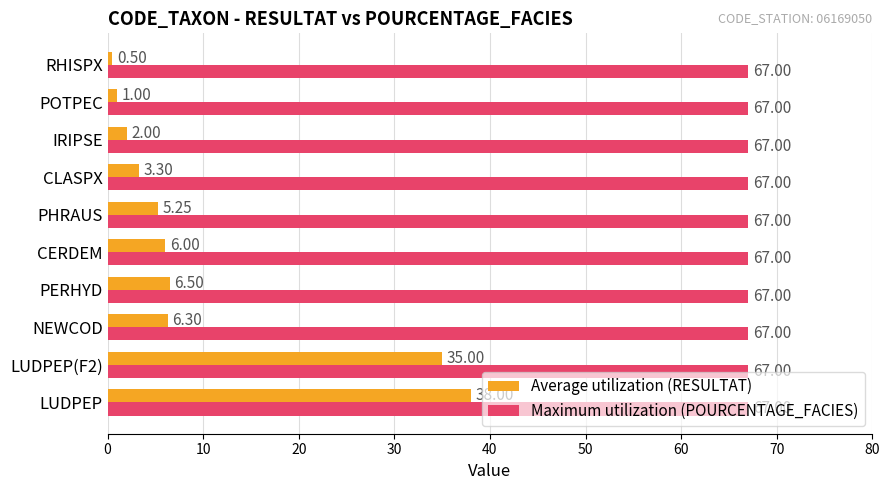

Which category has the lowest value in the Average utilization (RESULTAT) series?

RHISPX